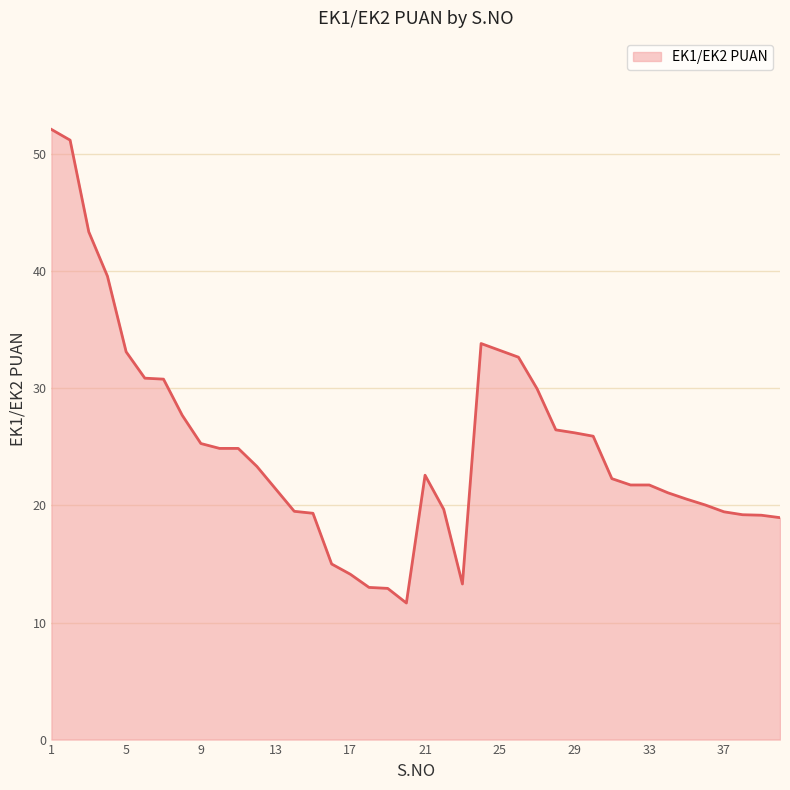

How many lines are shown in the chart?

1